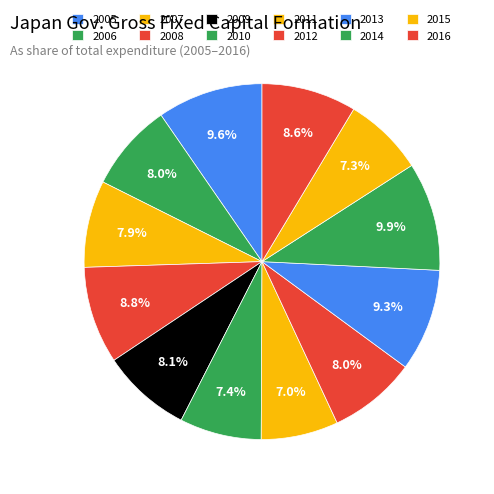

How many slices are in this pie chart?

12